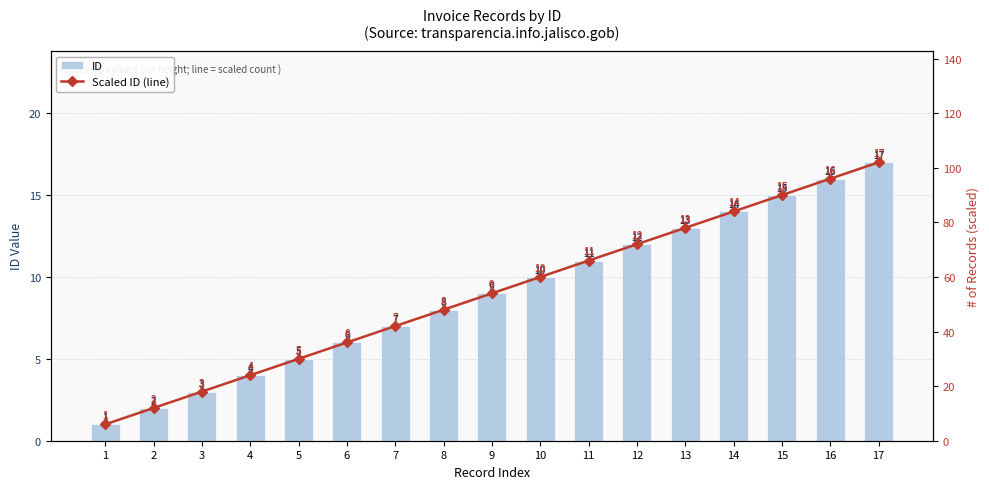

What is the minimum value for Scaled ID (line)?

6